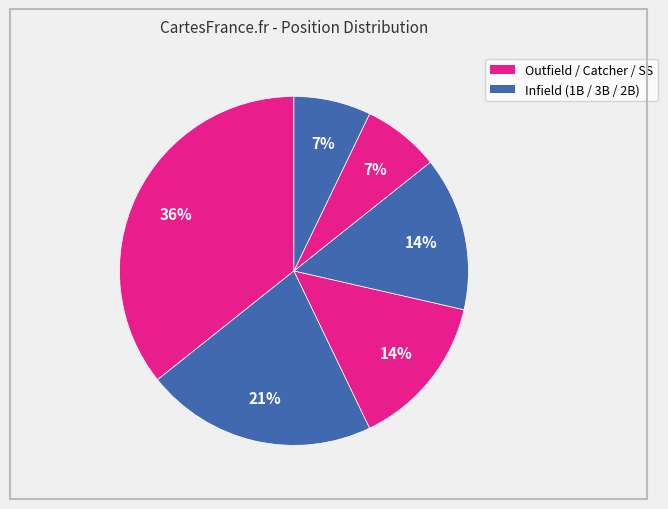

Count the number of slices in the pie.

6